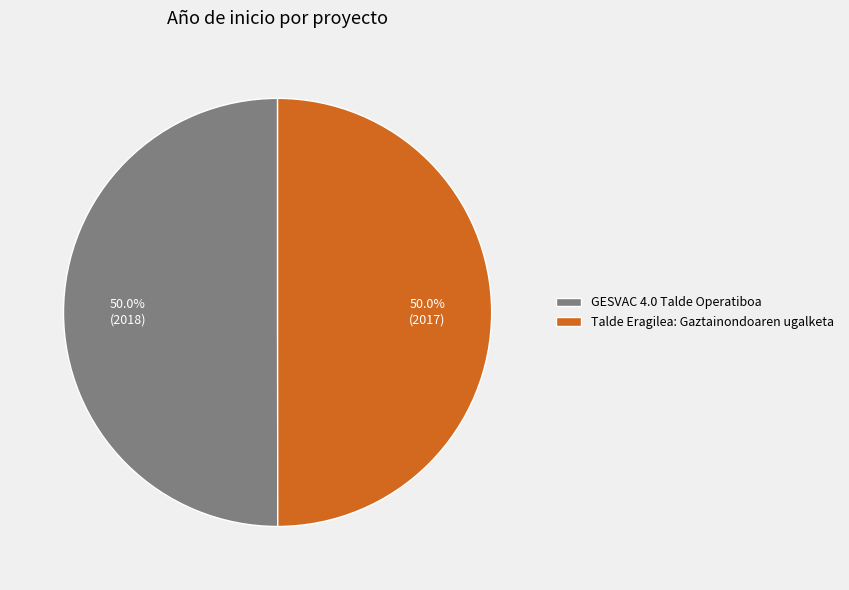

Is it true that Talde Eragilea: Gaztainondoaren ugalketa is 50% of the pie?

True